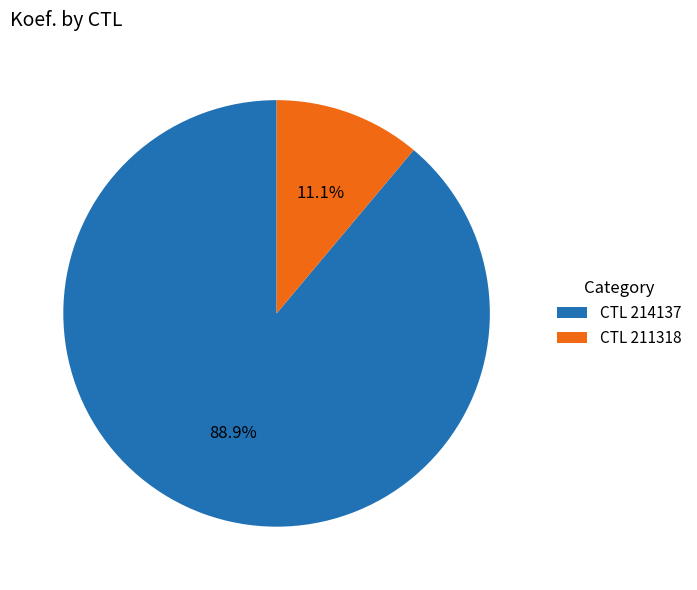

Rank the categories by value from lowest to highest.

CTL 211318, CTL 214137